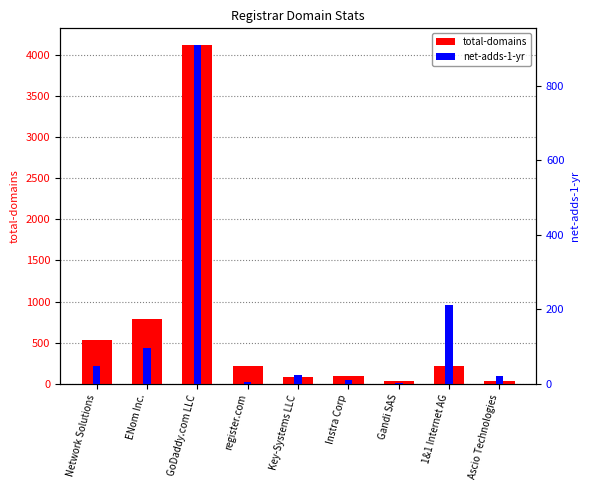

What is the sum of the total-domains values at ENom Inc. and 1&1 Internet AG?

1002